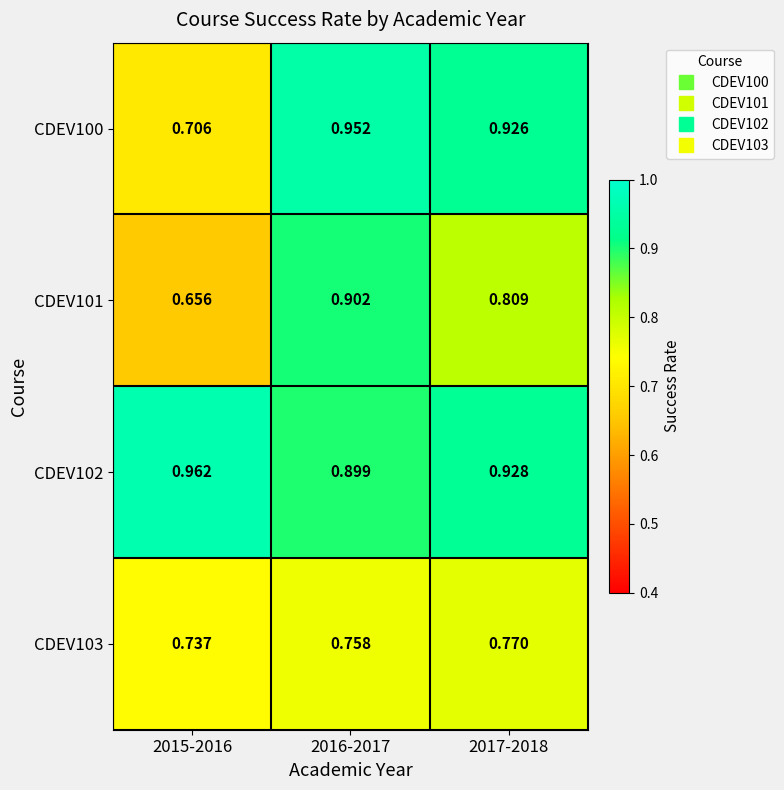

Reading left to right, transcribe all the data shown in this chart.

CDEV100: 2015-2016=0.7	2016-2017=1.0	2017-2018=0.9
CDEV101: 2015-2016=0.7	2016-2017=0.9	2017-2018=0.8
CDEV102: 2015-2016=1.0	2016-2017=0.9	2017-2018=0.9
CDEV103: 2015-2016=0.7	2016-2017=0.8	2017-2018=0.8